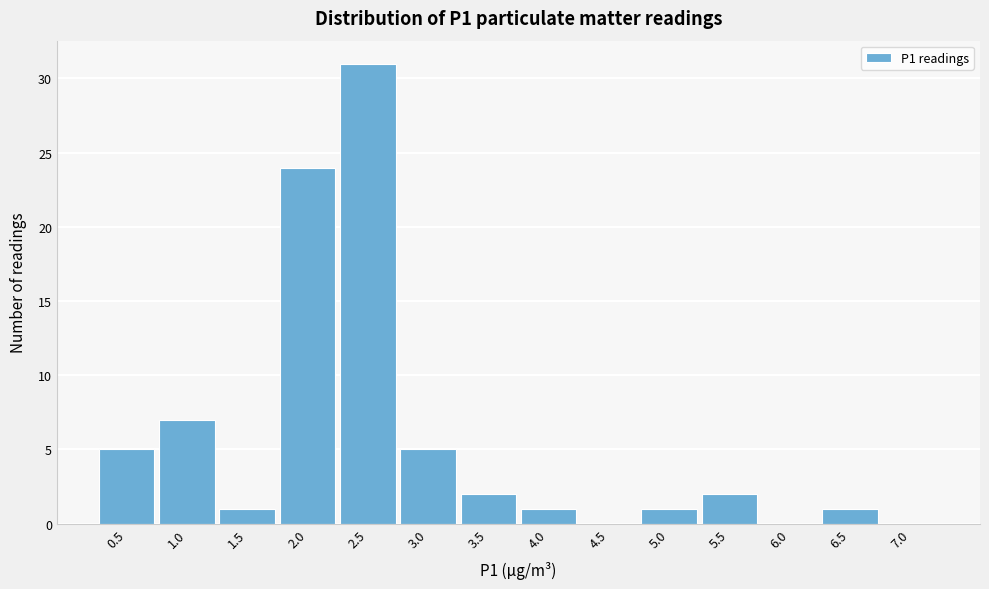

Reading left to right, what are all the values shown in this chart?

0.5=5	1.0=7	1.5=1	2.0=24	2.5=31	3.0=5	3.5=2	4.0=1	4.5=0	5.0=1	5.5=2	6.0=0	6.5=1	7.0=0